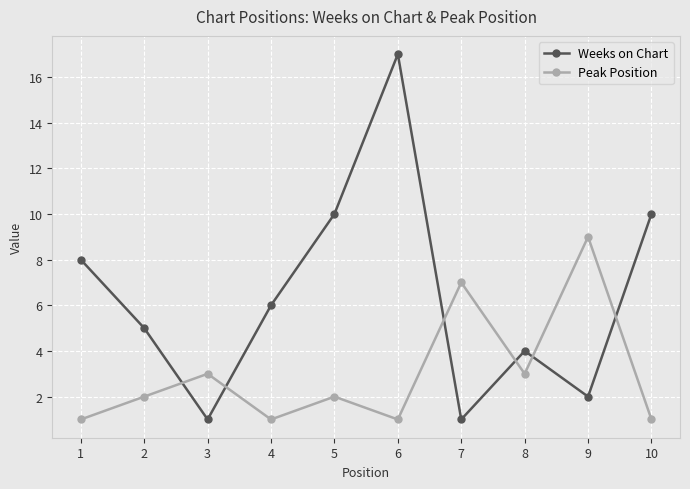

Rank the series by their average value, from highest to lowest.

Weeks on Chart, Peak Position